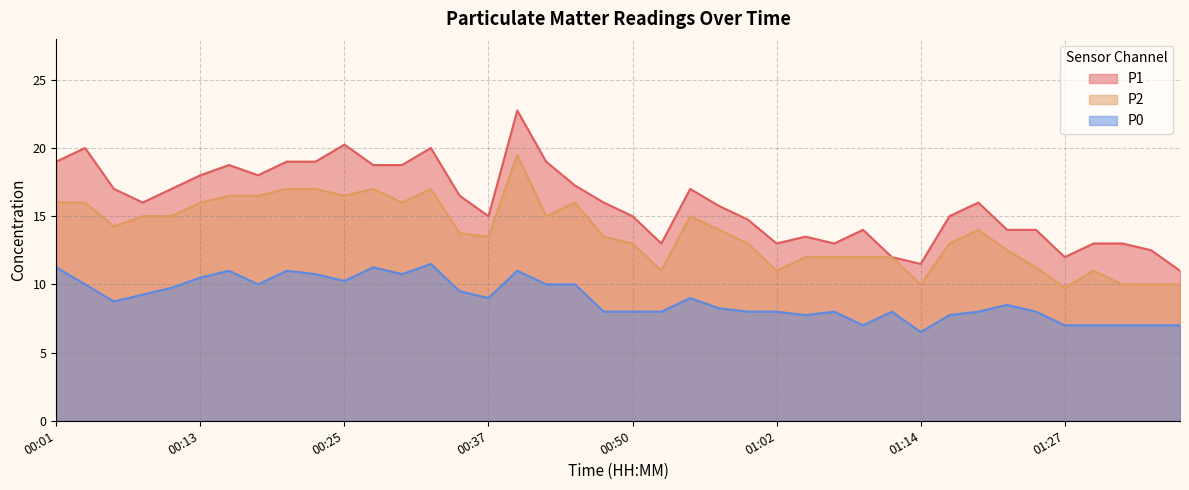

How many data points in P2 are less than 14?

20